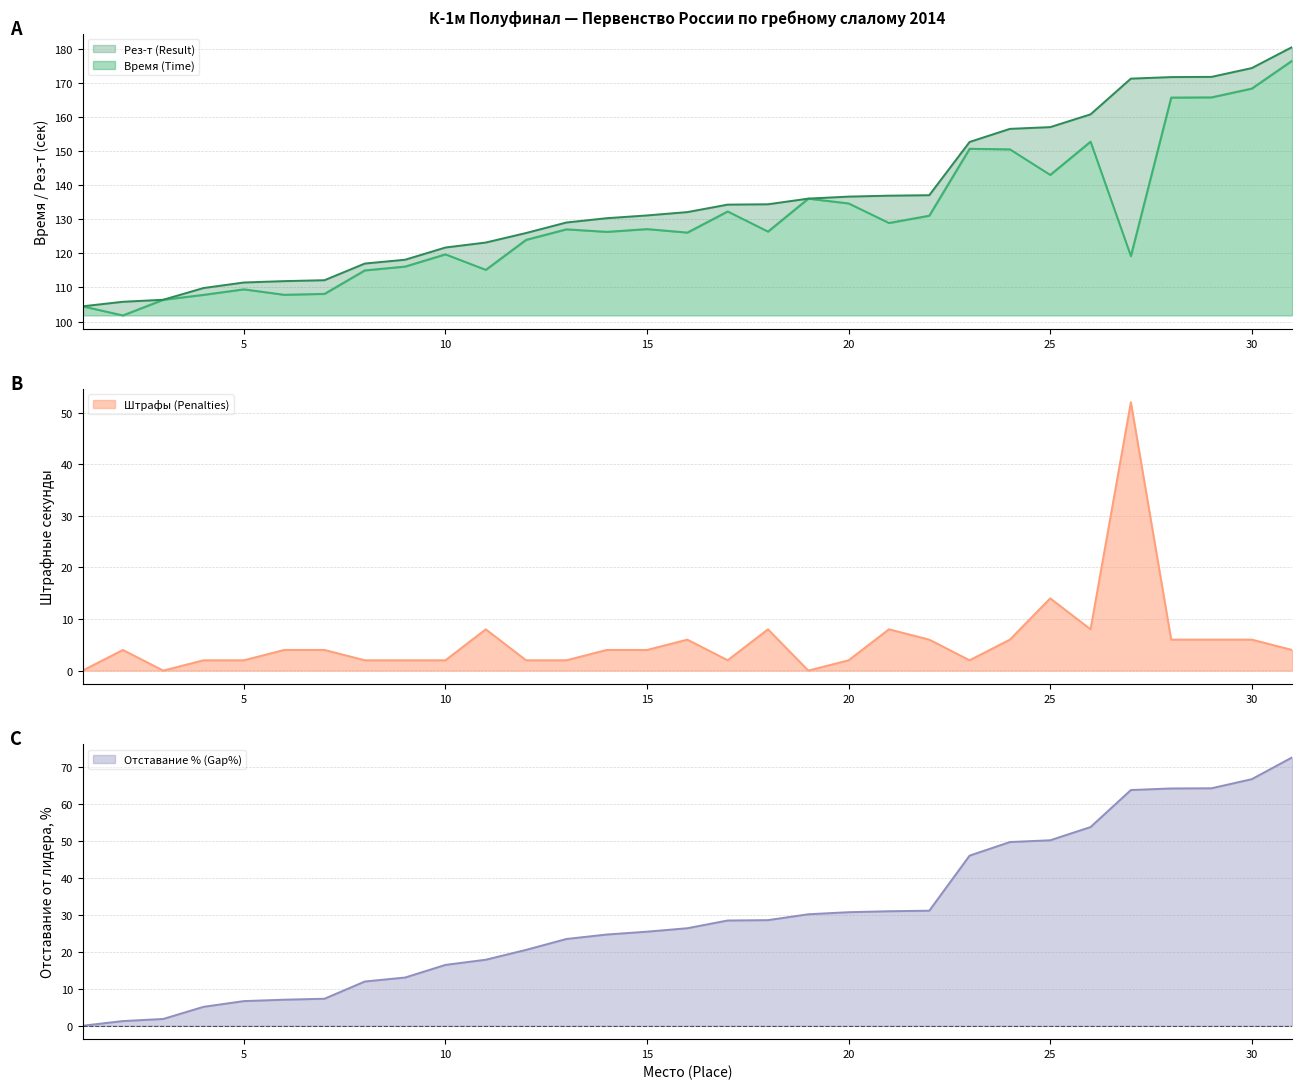

Where is the first local maximum for Время (Time)?

5